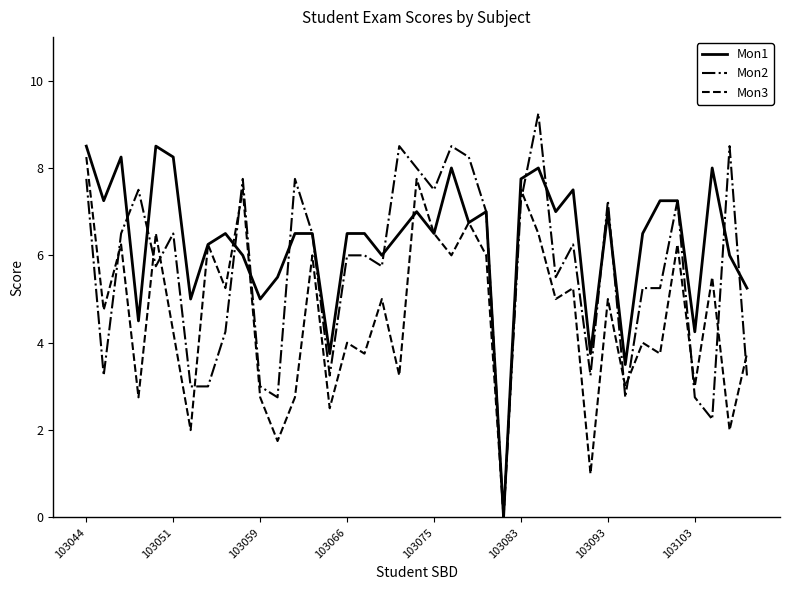

Rank the series by their average value, from highest to lowest.

Mon1, Mon2, Mon3